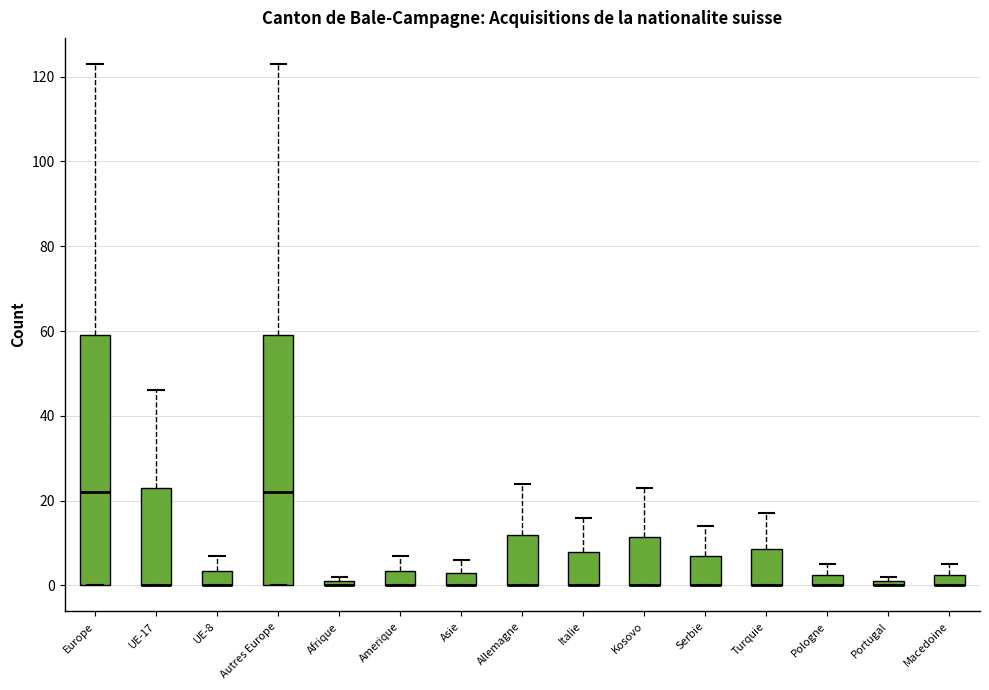

Where does the upper whisker of the box for Kosovo end on the y-axis? The values are not printed on the chart, so give them approximately, as read against the axis.

24